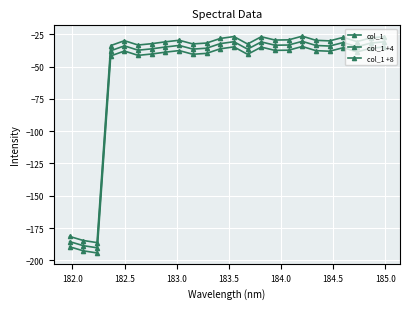

How many lines are shown in the chart?

3